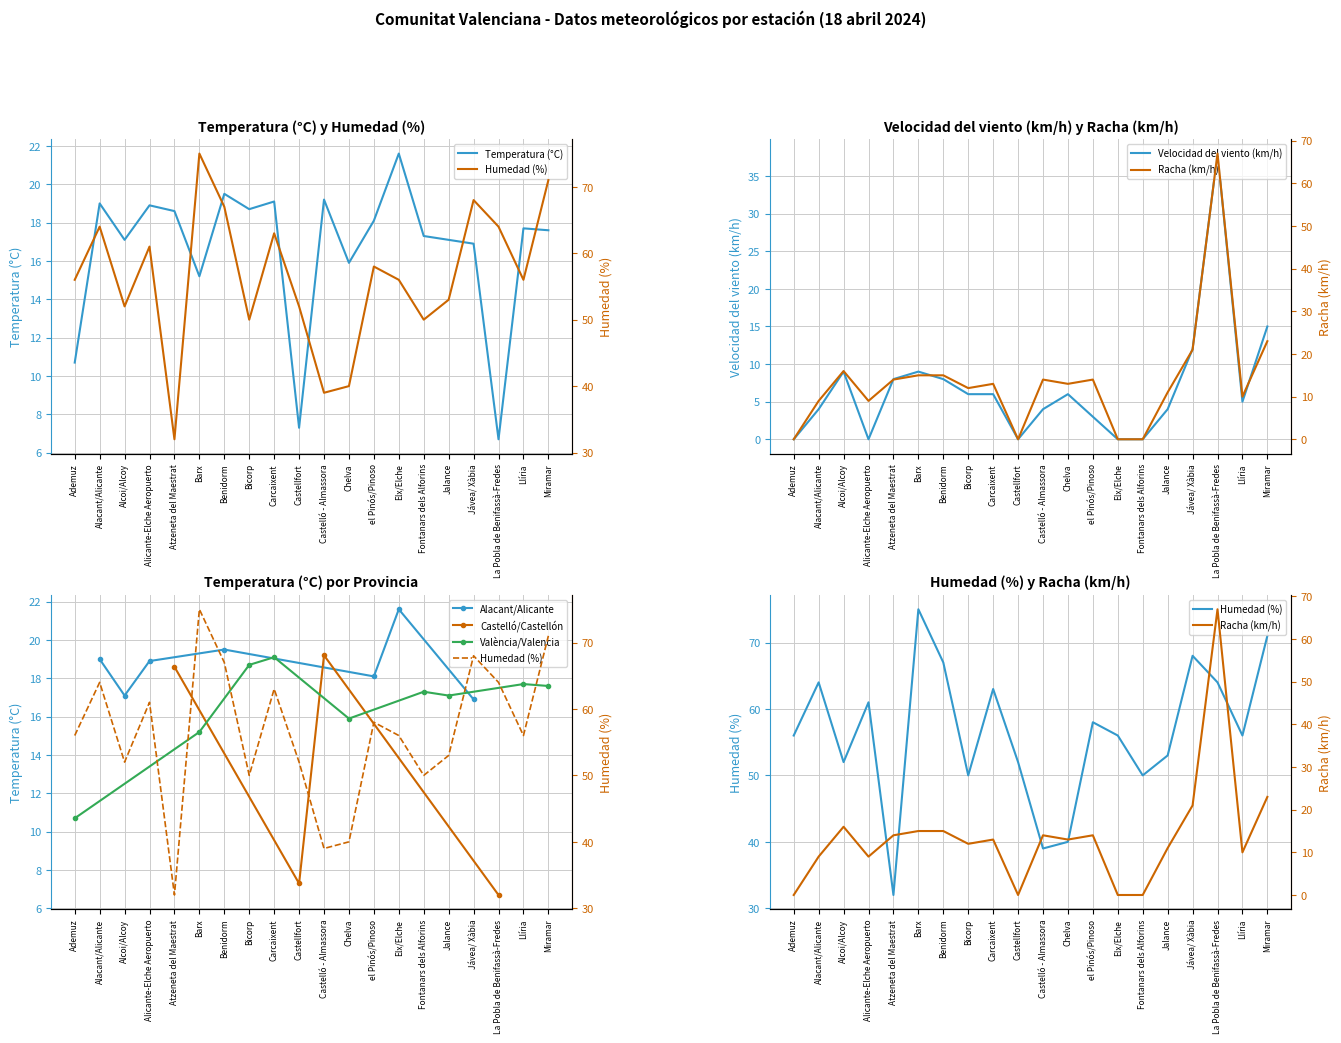

Is it true that Velocidad del viento (km/h) equals 0 at Elx/Elche?

True